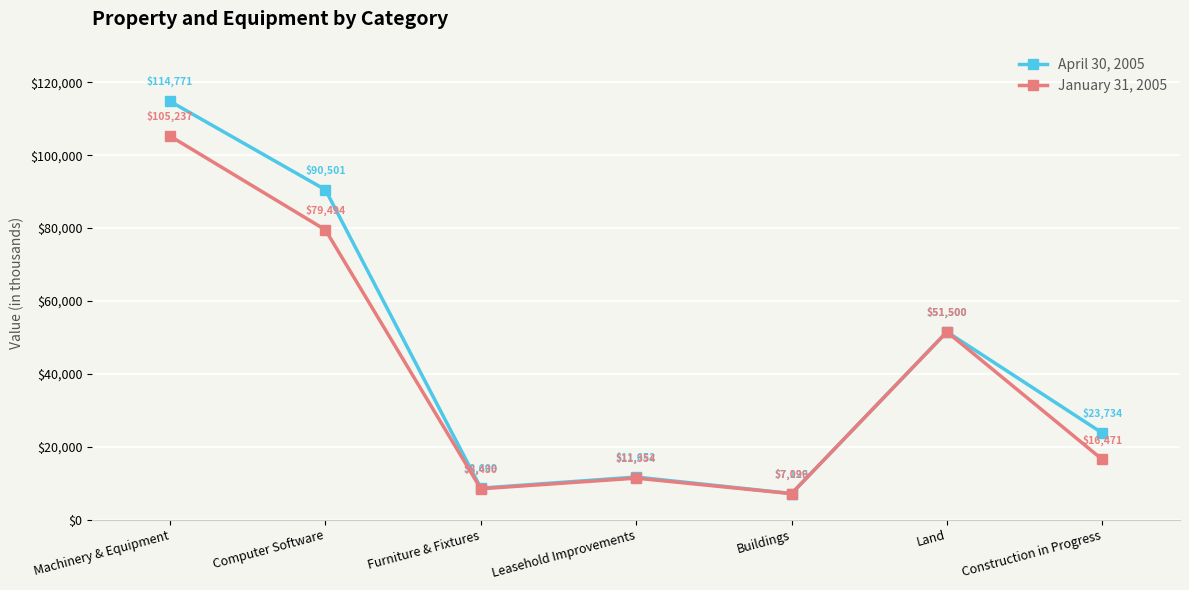

What is the difference between the highest and lowest values at Buildings?

33